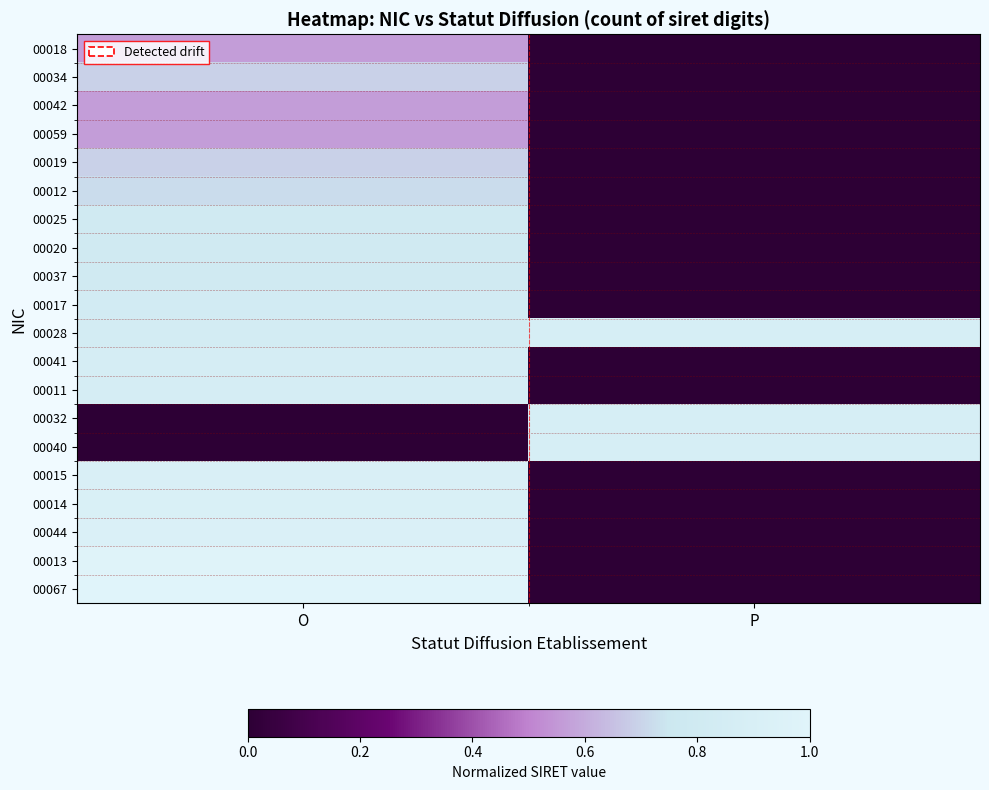

Reading right to left, list all the values displayed in this chart.

00018: P=0.0	O=0.6
00034: P=0.0	O=0.7
00042: P=0.0	O=0.6
00059: P=0.0	O=0.6
00019: P=0.0	O=0.7
00012: P=0.0	O=0.7
00025: P=0.0	O=0.8
00020: P=0.0	O=0.8
00037: P=0.0	O=0.8
00017: P=0.0	O=0.8
00028: P=0.9	O=0.8
00041: P=0.0	O=0.9
00011: P=0.0	O=0.9
00032: P=0.9	O=0.0
00040: P=0.9	O=0.0
00015: P=0.0	O=0.9
00014: P=0.0	O=0.9
00044: P=0.0	O=0.9
00013: P=0.0	O=1.0
00067: P=0.0	O=1.0